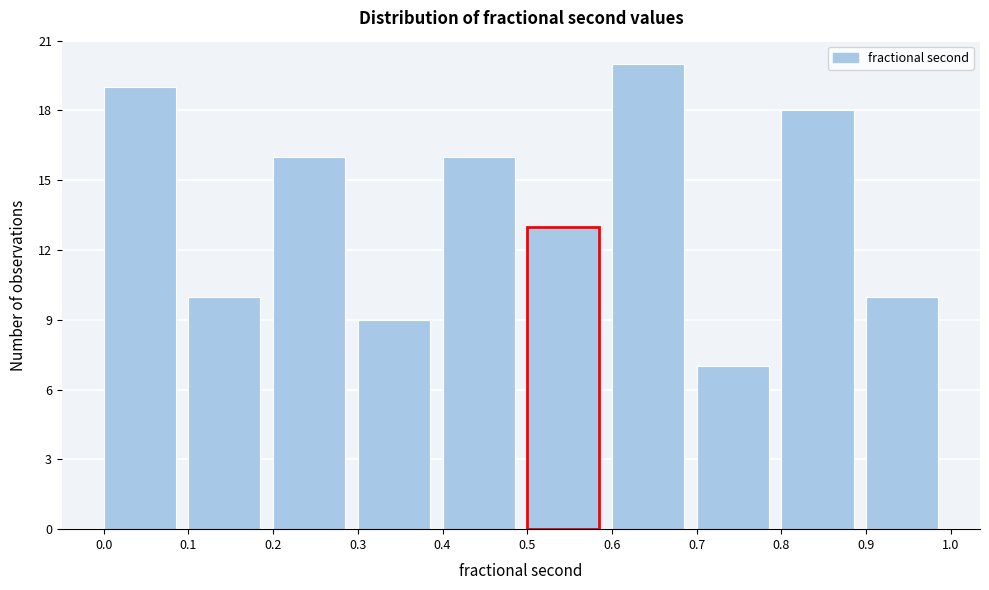

Which range on the x-axis has the tallest bar?

0.6 to 0.7